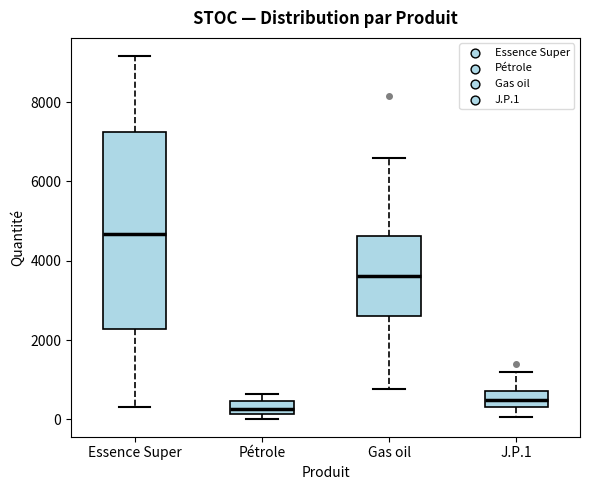

Where is the upper edge of the box for Pétrole on the y-axis? The values are not printed on the chart, so give them approximately, as read against the axis.

400